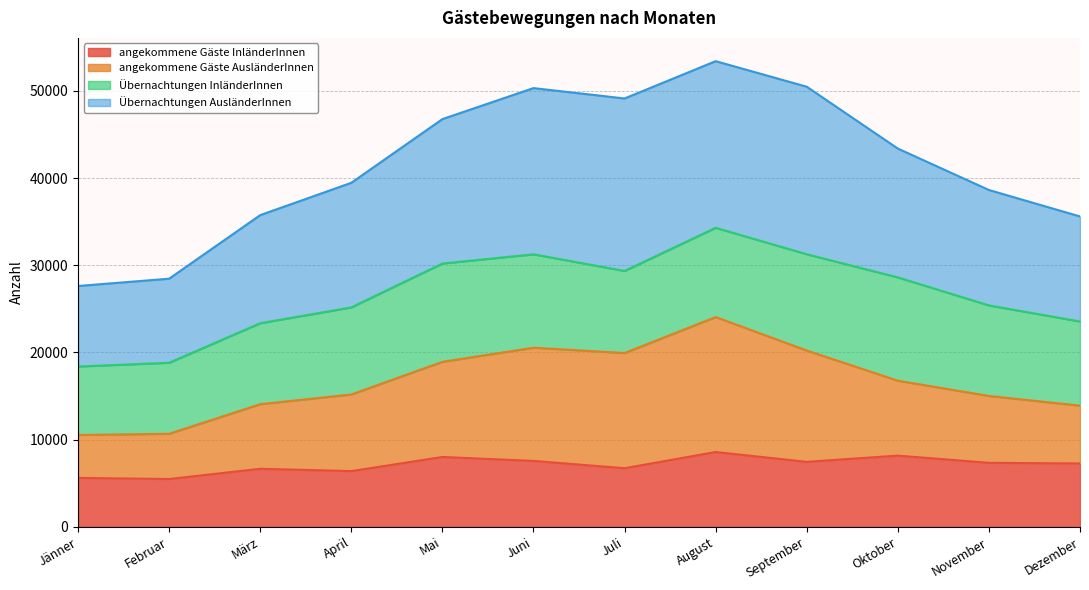

The angekommene Gäste InländerInnen series shows 7553 at Juni. True or false?

True